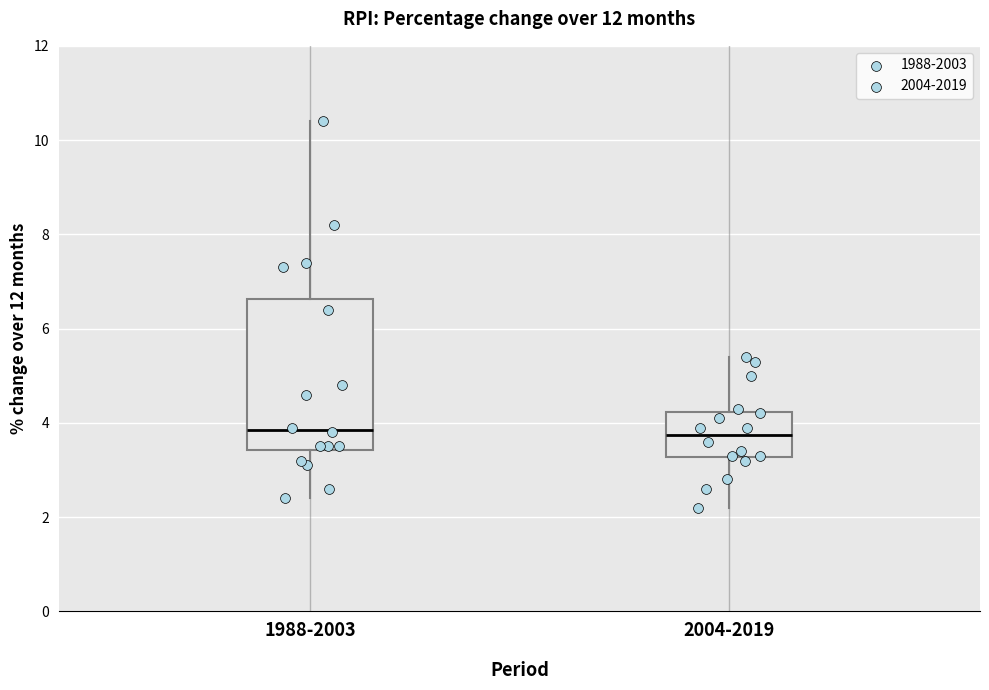

Comparing the boxes themselves (not the whiskers), which one is the tallest?

1988-2003